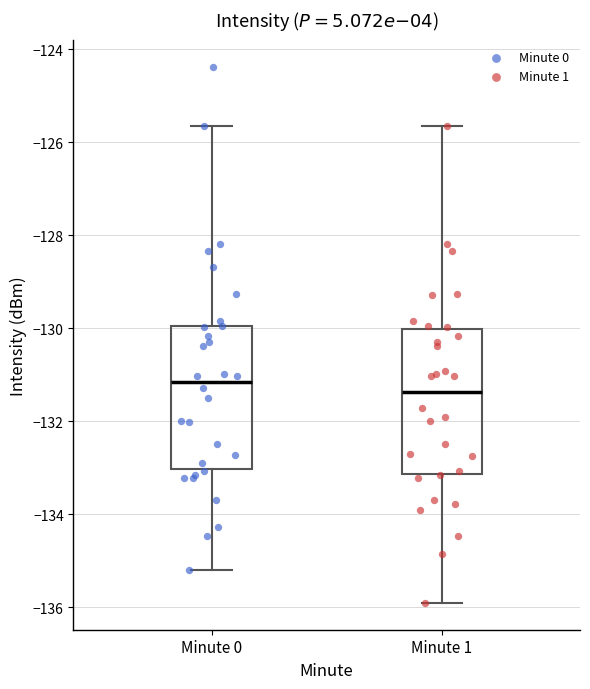

Reading left to right, transcribe this box plot: for each box, give where its median line is, the range the box spans, and where its two whiskers end, as read against the y-axis. The values are not printed on the chart, so give them approximately, as read against the axis.

Minute 0: median -131.2, box -133.0 to -130.0, whiskers -135.2 to -125.6
Minute 1: median -131.4, box -133.2 to -130.0, whiskers -136.0 to -125.6